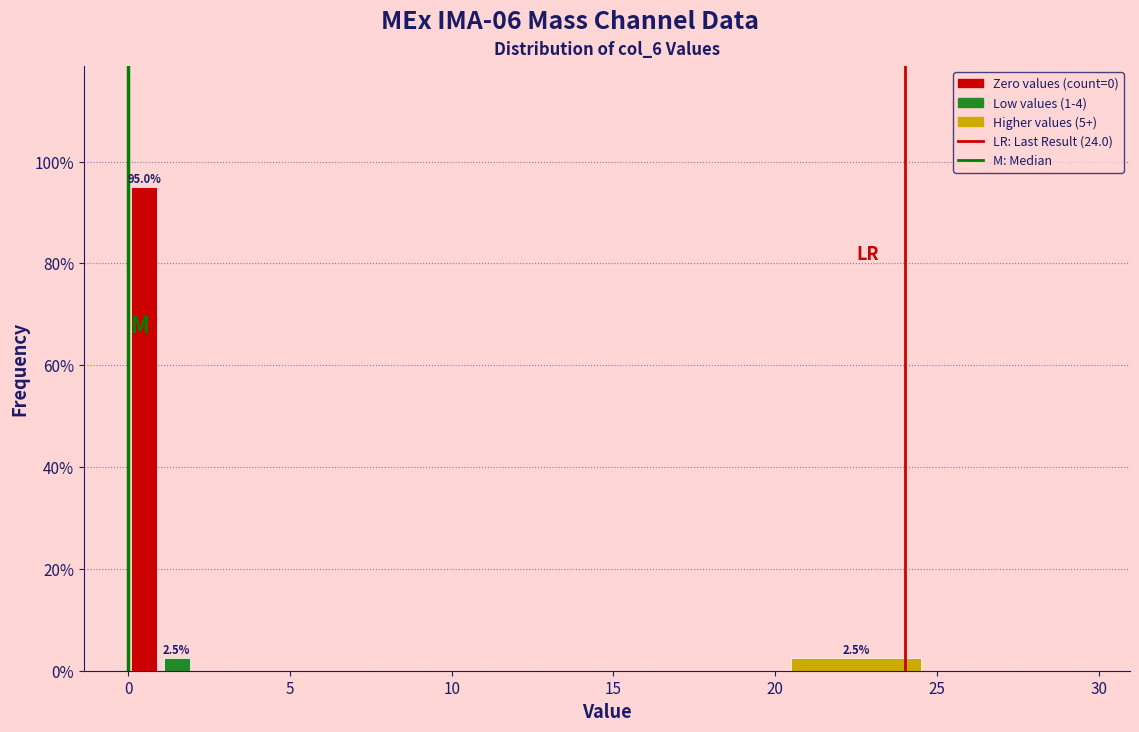

Read against the x-axis, roughly where is the centre of the tallest bar?

0.5